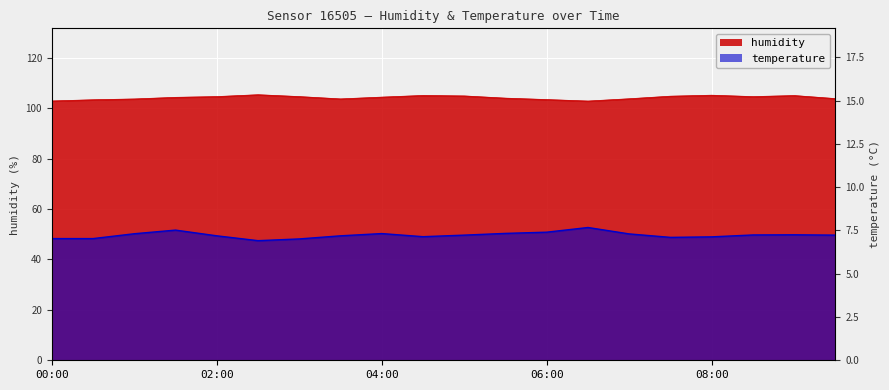

What are all the series names shown in the legend?

humidity, temperature